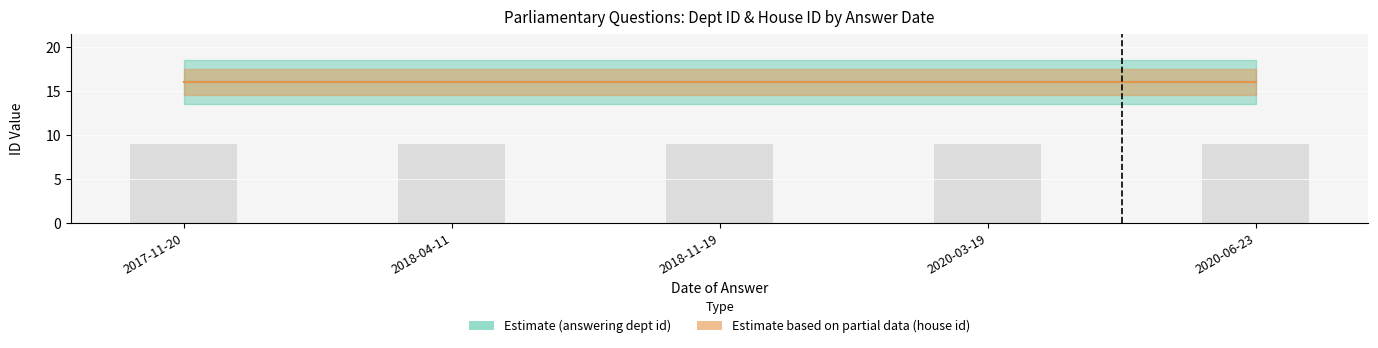

Which series has the largest range (max minus min)?

answering dept id